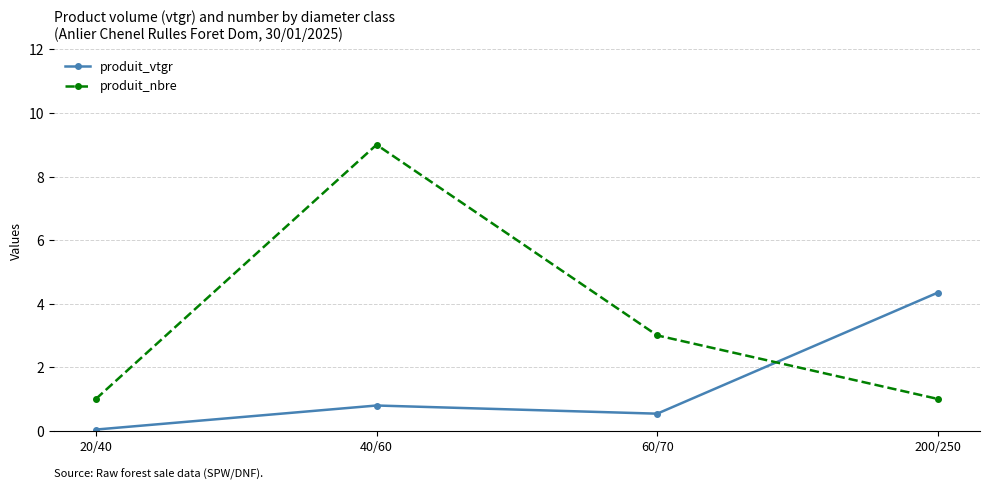

What is the average value of the produit_vtgr series?

1.4